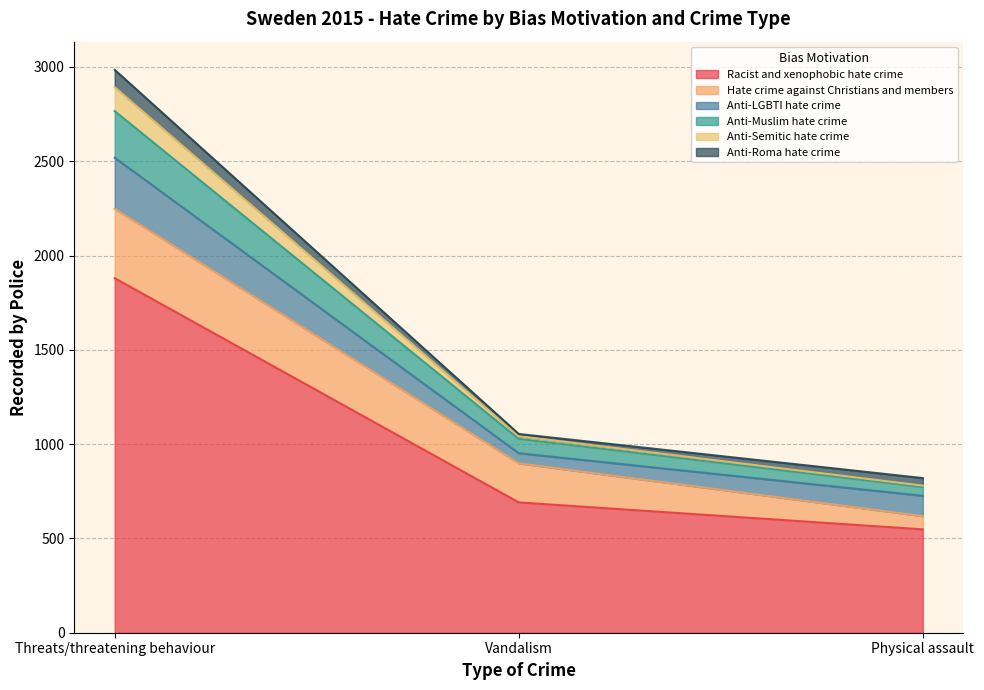

What is the difference between the maximum and minimum values in the Racist and xenophobic hate crime series?

1332